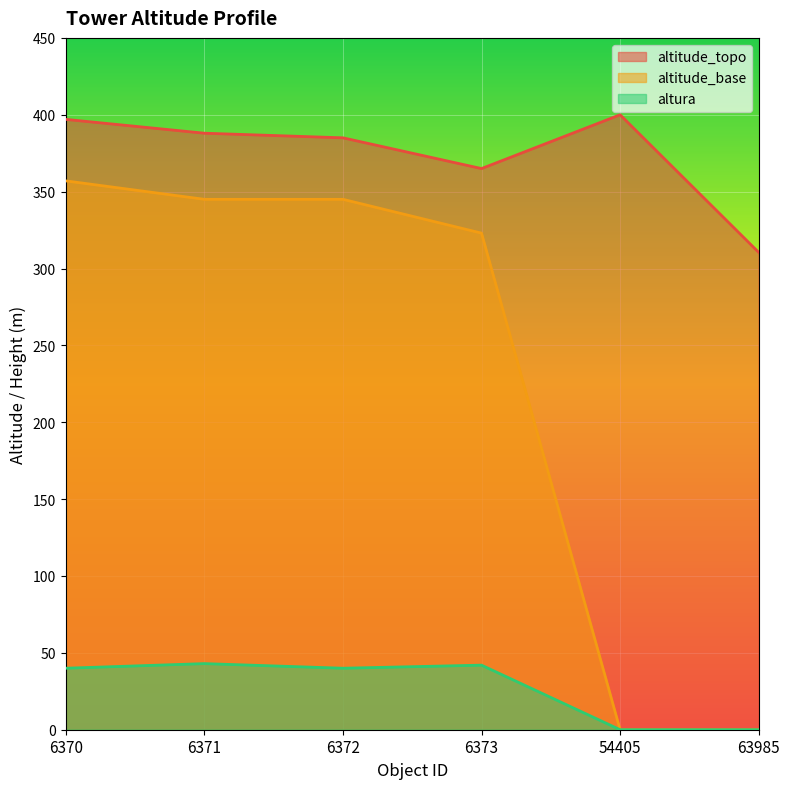

How many data points does each series have?

6